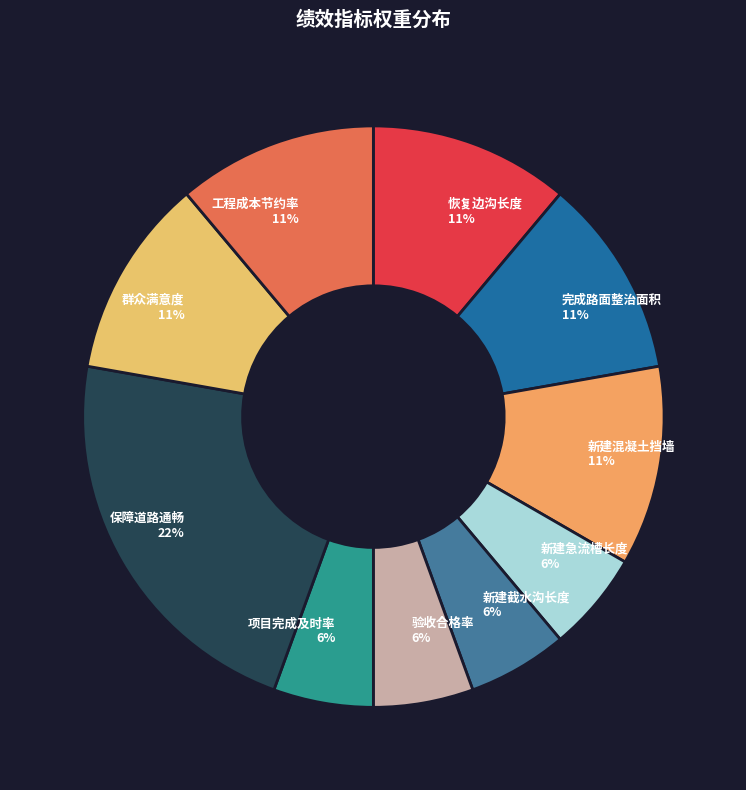

The 群众满意度 slice represents 11% of the pie. True or false?

True